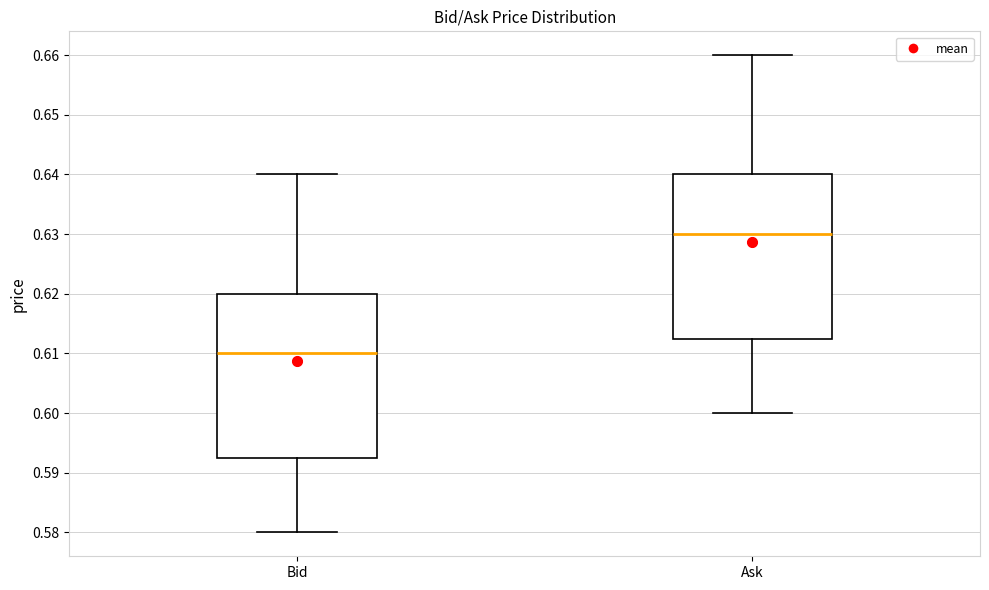

Reading left to right, read every box against the y-axis: the position of its median line, the range the box covers, and the ends of its whiskers. The values are not printed on the chart, so give them approximately, as read against the axis.

Bid: median 0.610, box 0.593 to 0.620, whiskers 0.580 to 0.640
Ask: median 0.630, box 0.613 to 0.640, whiskers 0.600 to 0.660